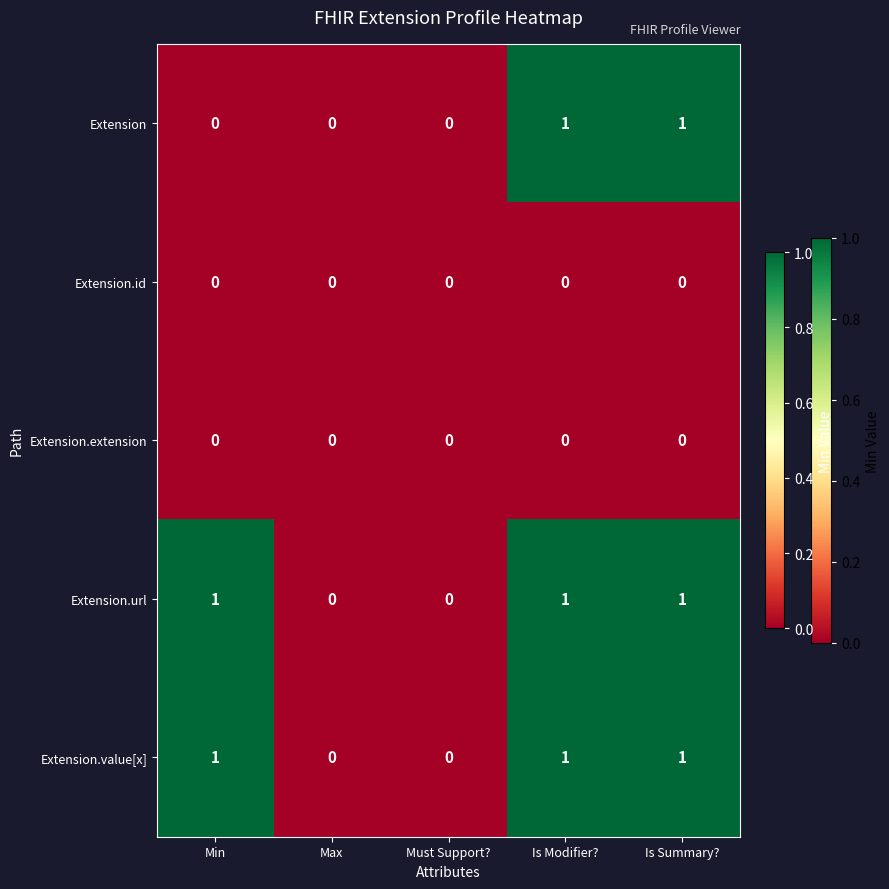

The value of Extension.extension at Is Modifier? is 0. True or false?

True